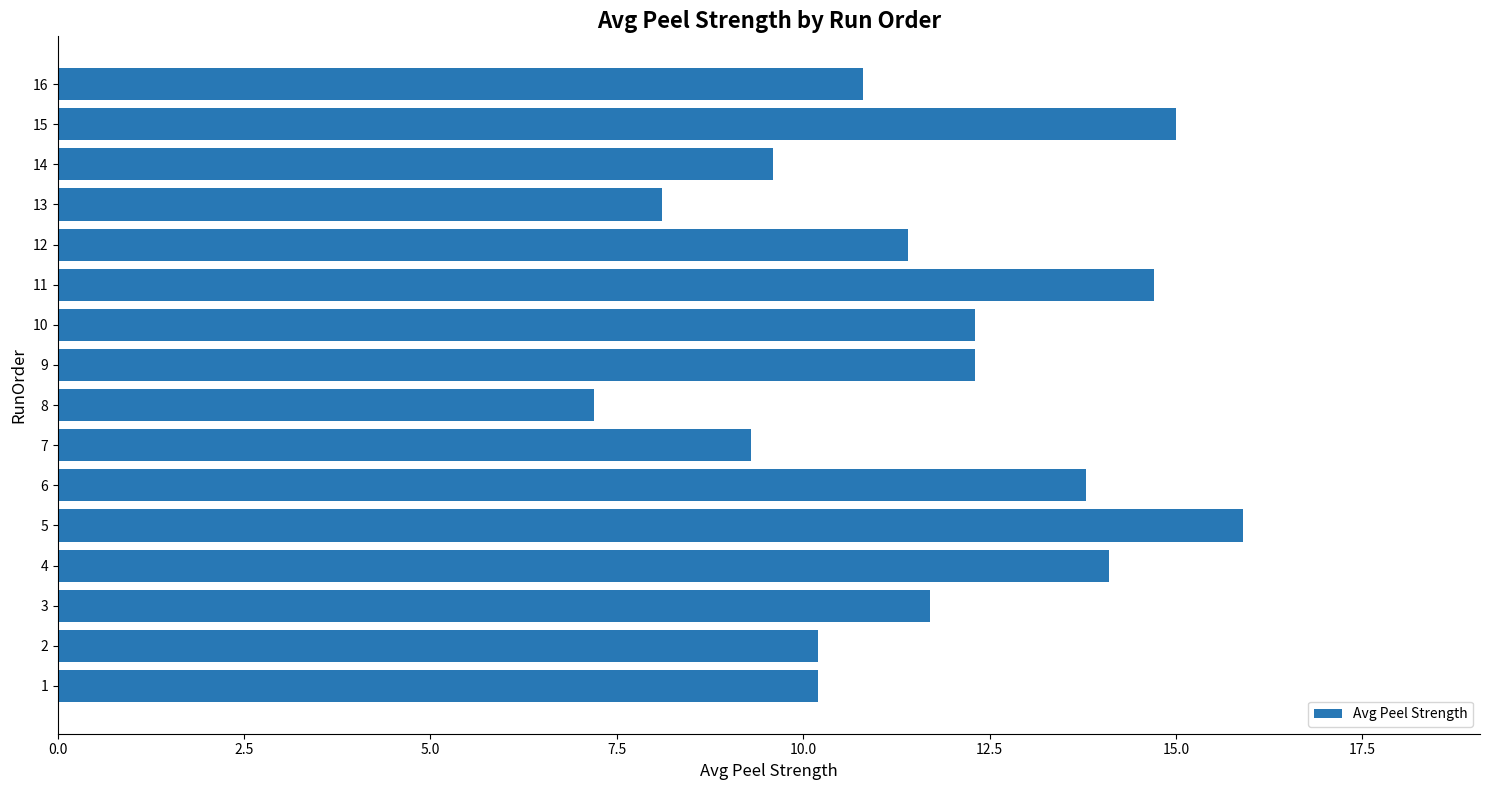

The value at 10 is 3.4. True or false?

False